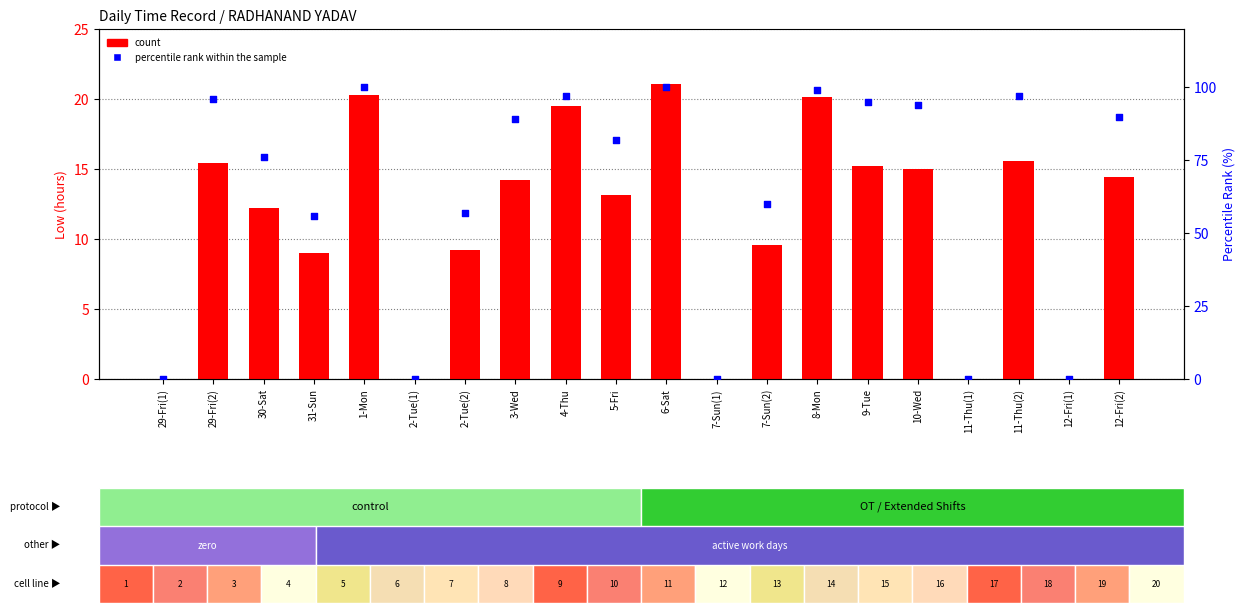

At how many categories does at least one series exceed 23?

15